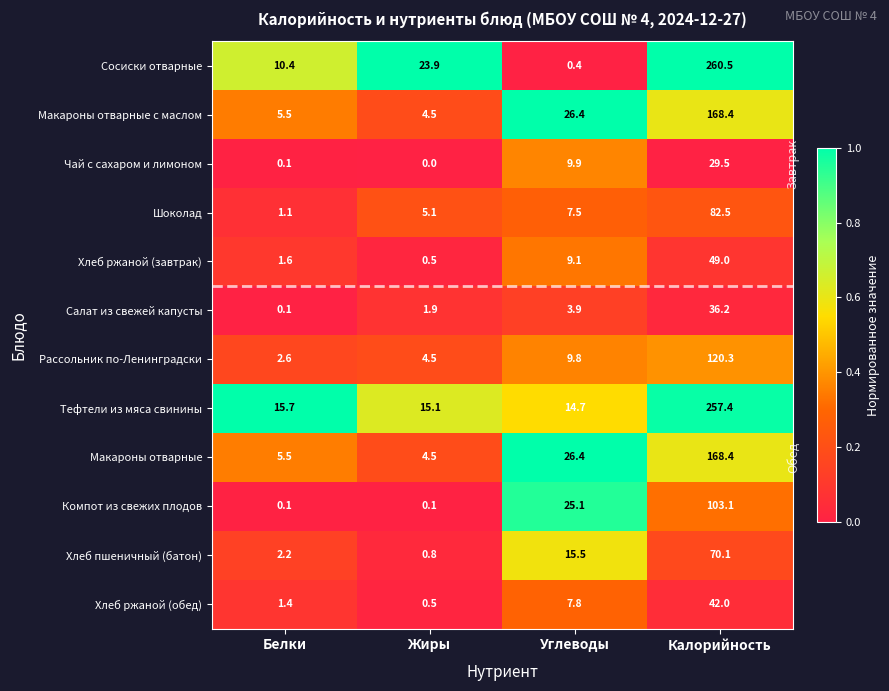

Which series has the widest spread of values?

Сосиски отварные